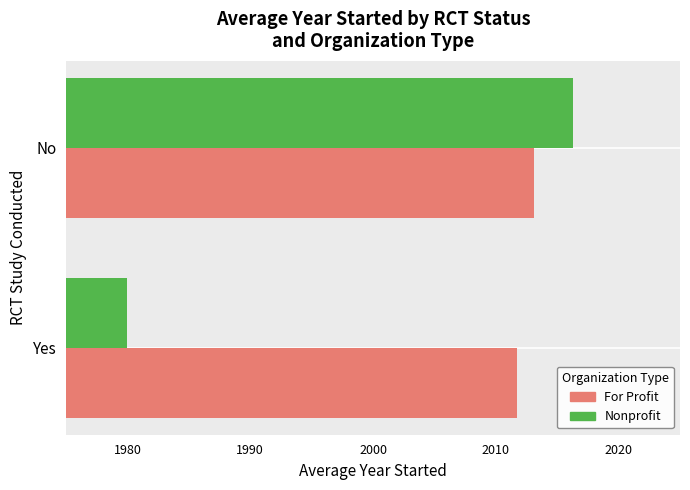

The value of Nonprofit at Yes is 7.3. True or false?

False